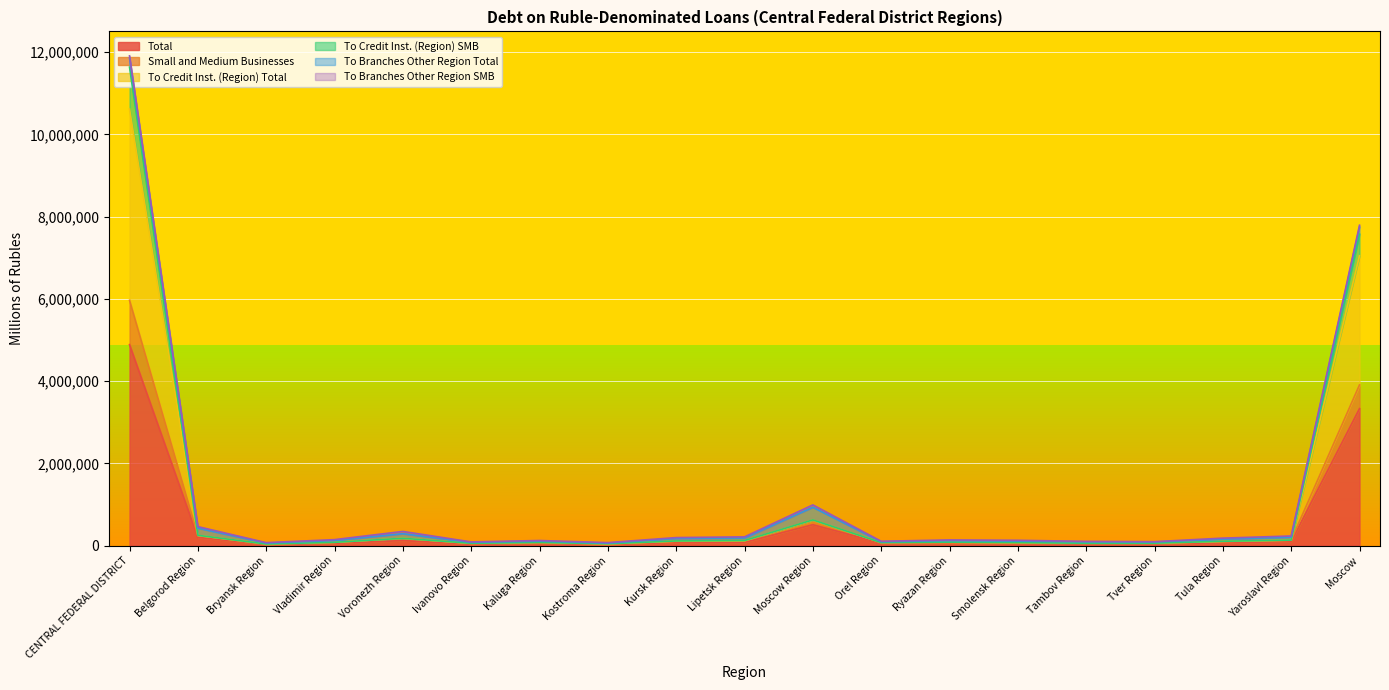

At which category is the sum across all series the highest?

CENTRAL FEDERAL DISTRICT